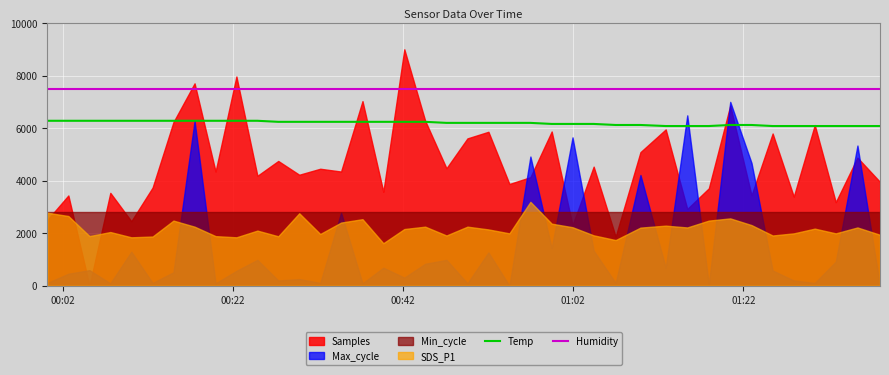

True or false: Temp and Humidity cross at least once.

False